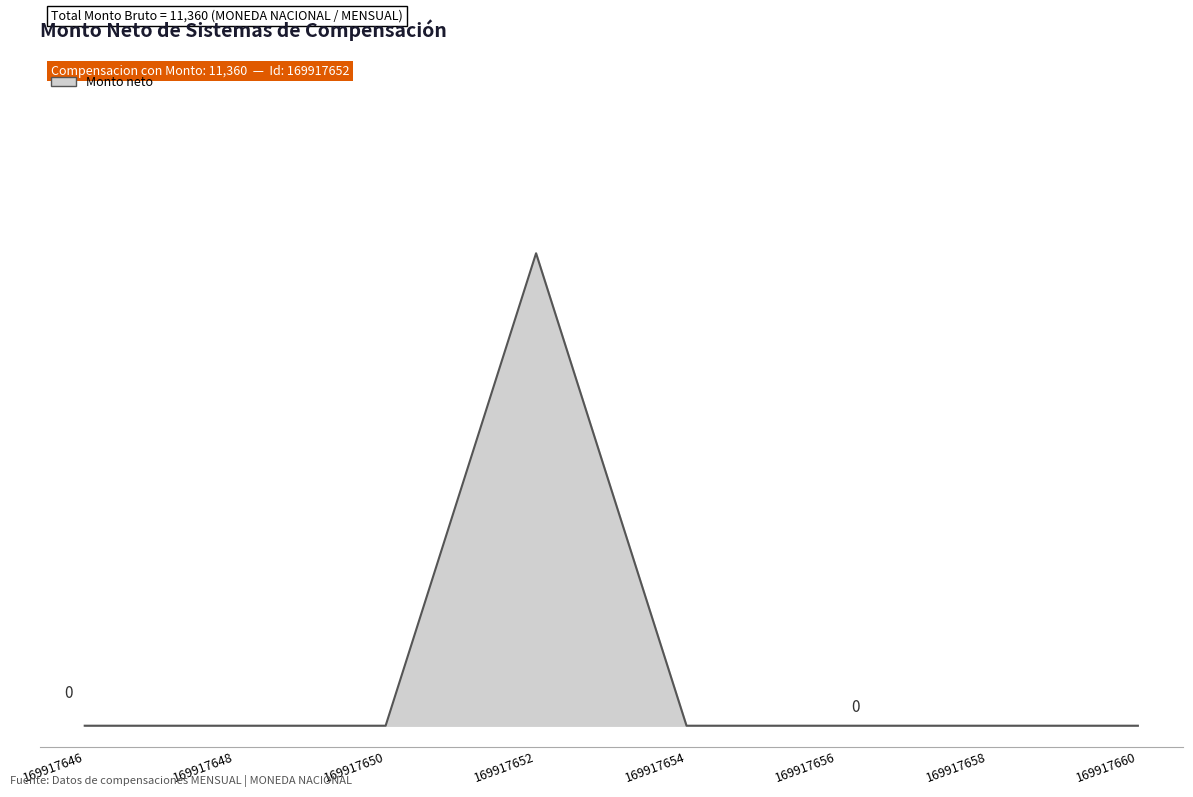

Is this an area chart (filled region under the line)?

Yes